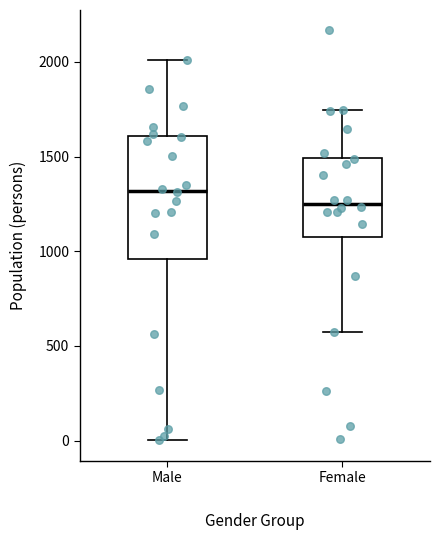

Which box's median line is the lowest?

Female